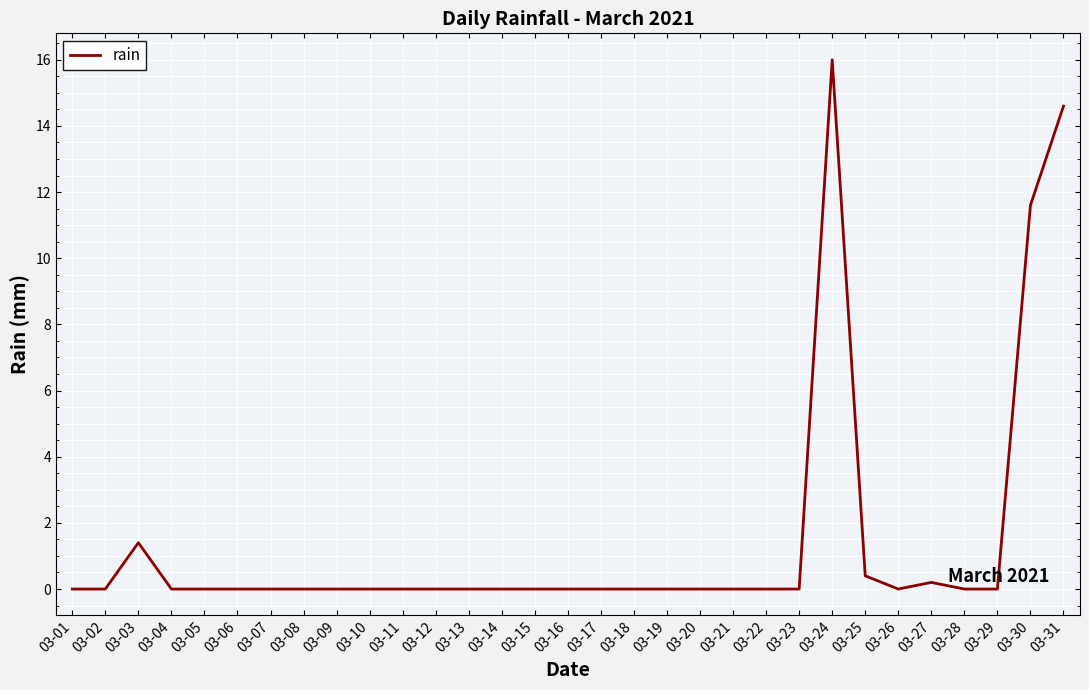

Where is the first local maximum?

03-03